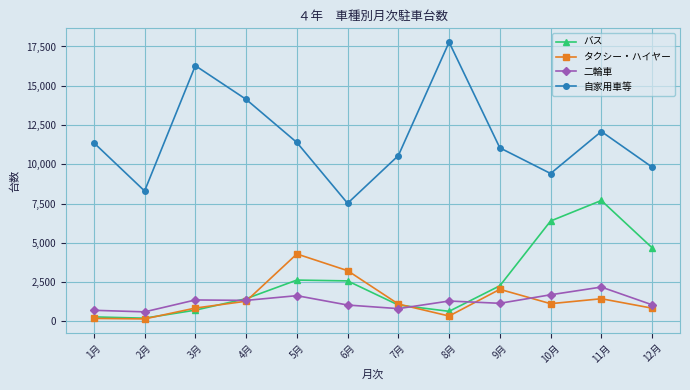

At which label is タクシー・ハイヤー closest to 2219?

9月